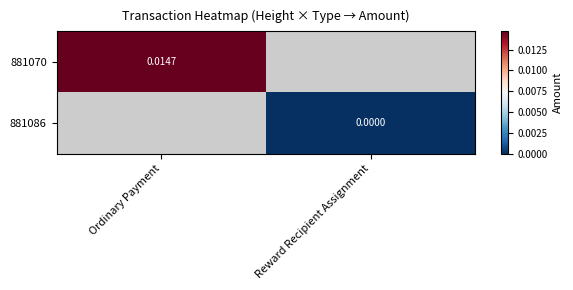

Is the value of 881086 at Reward Recipient Assignment greater than the value of 881070 at Ordinary Payment?

No